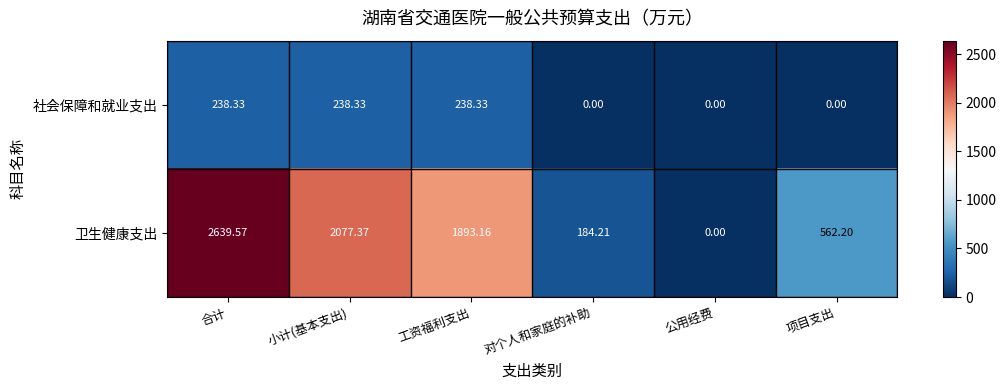

Which series changed the most between 小计(基本支出) and 对个人和家庭的补助?

卫生健康支出